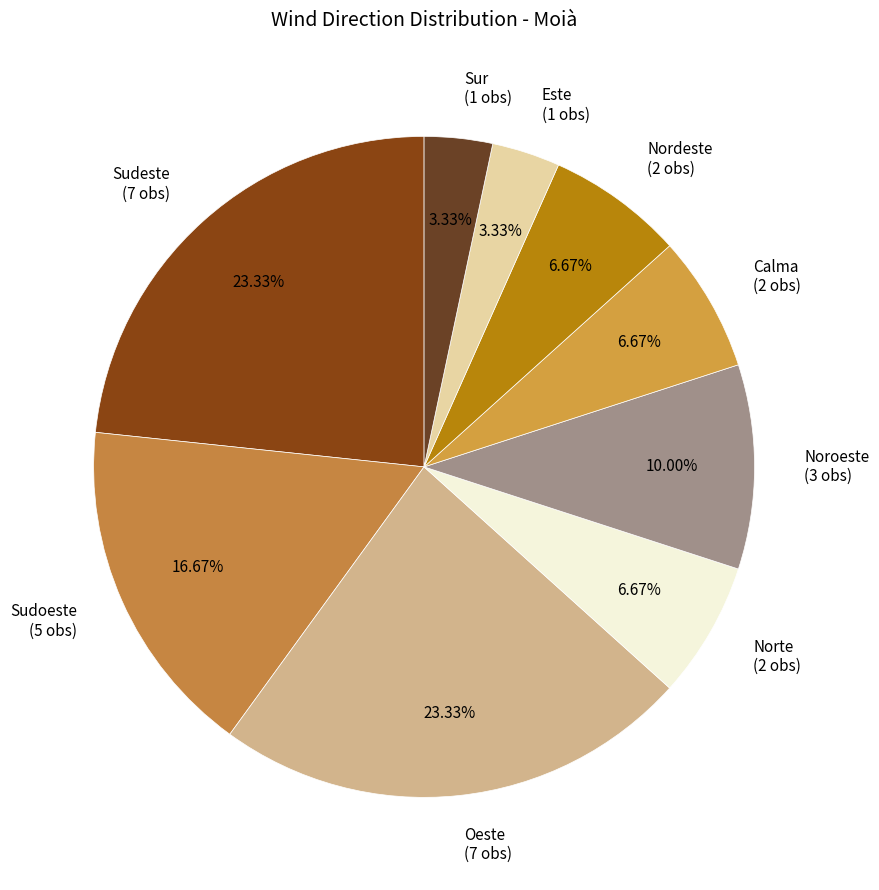

What is the ratio of the value at Nordeste (2 obs) to the value at Norte (2 obs)?

1.0